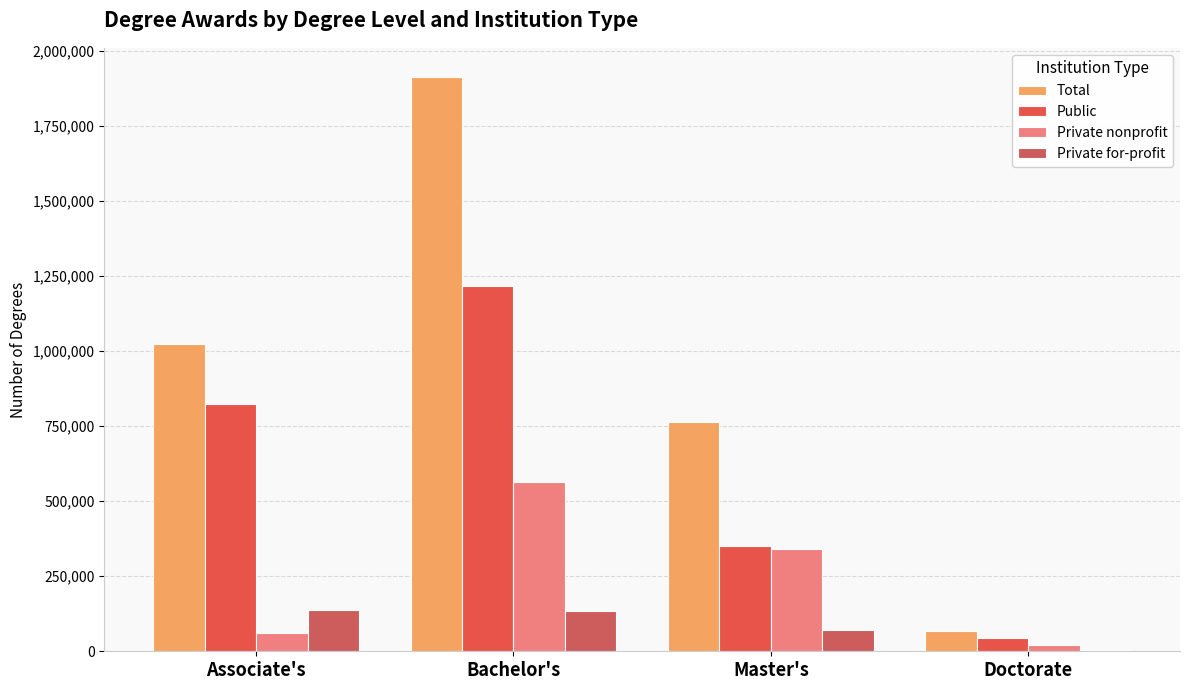

At which label is Total closest to 992361?

Associate's